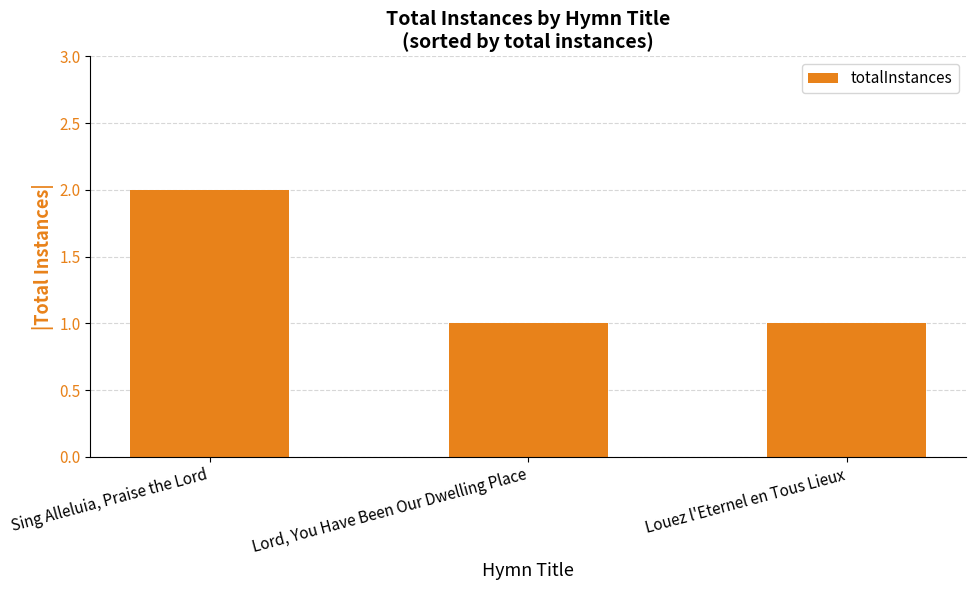

What is the value of the 3rd bar from the left?

1